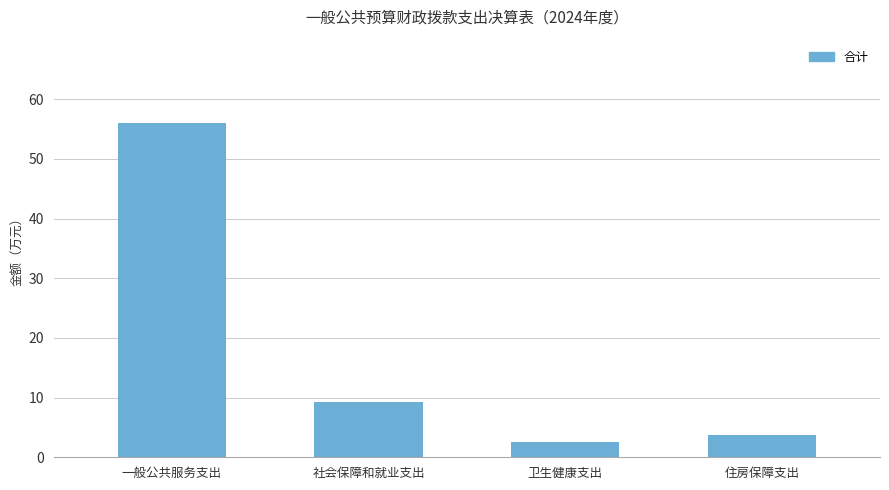

Reading left to right, transcribe all the data shown in this chart.

一般公共服务支出=56.0	社会保障和就业支出=9.2	卫生健康支出=2.5	住房保障支出=3.8